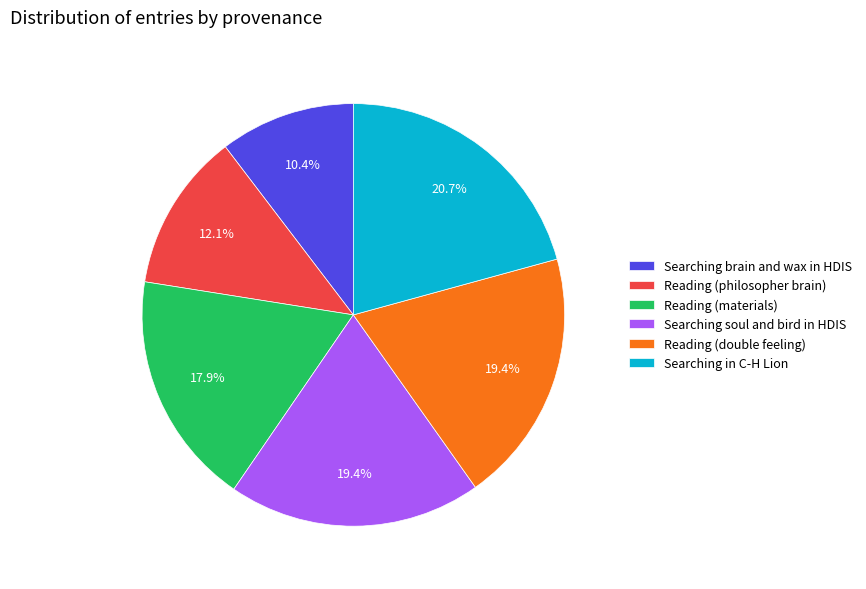

What percentage is NOT represented by Reading (materials)?

82.1%